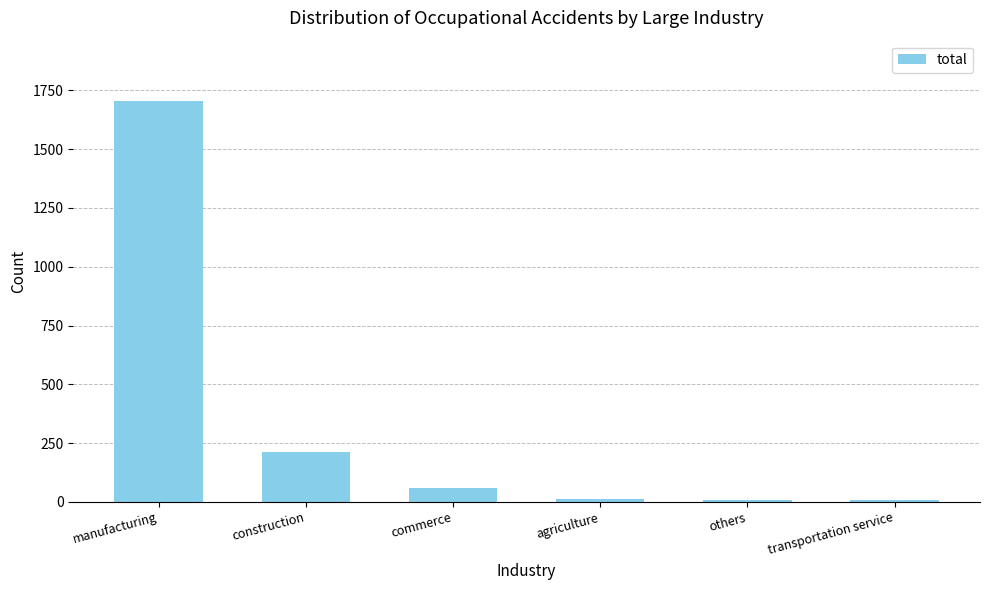

Which category has the highest value across all series?

manufacturing